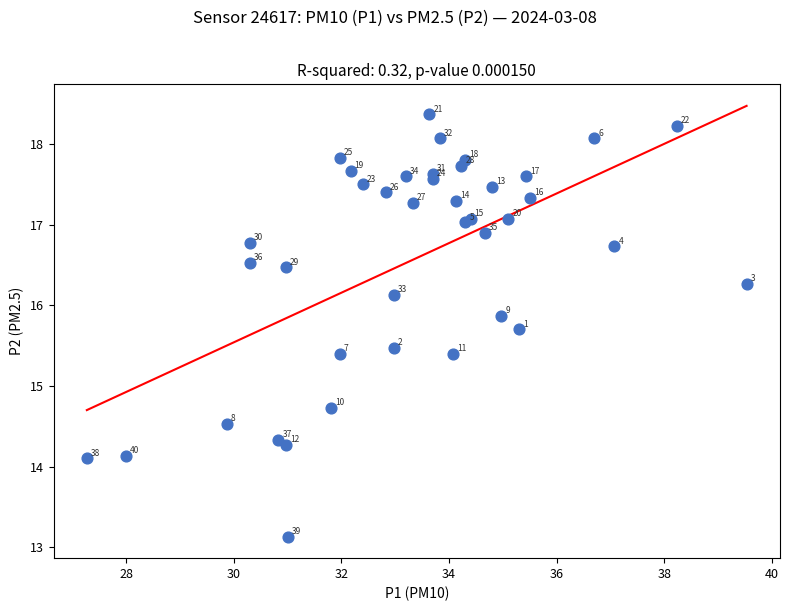

What Y value in the scatter plot is closest to 15?

14.7